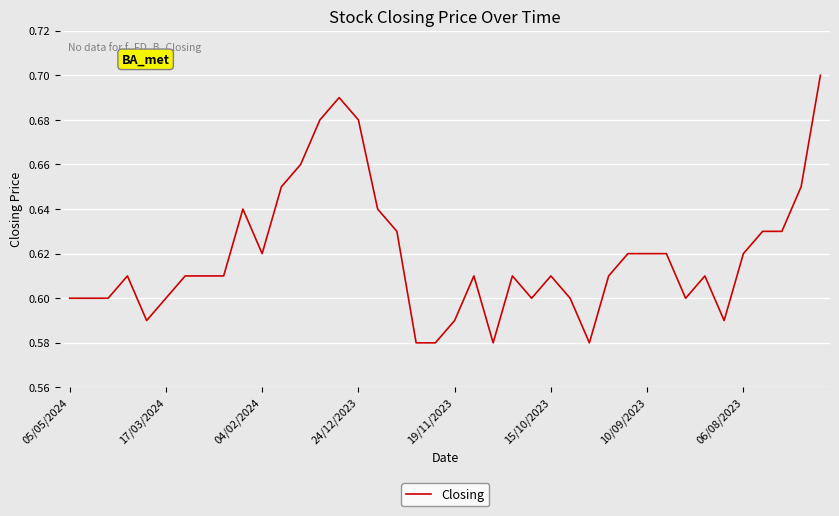

What is the label of the 16th point from the right?

24